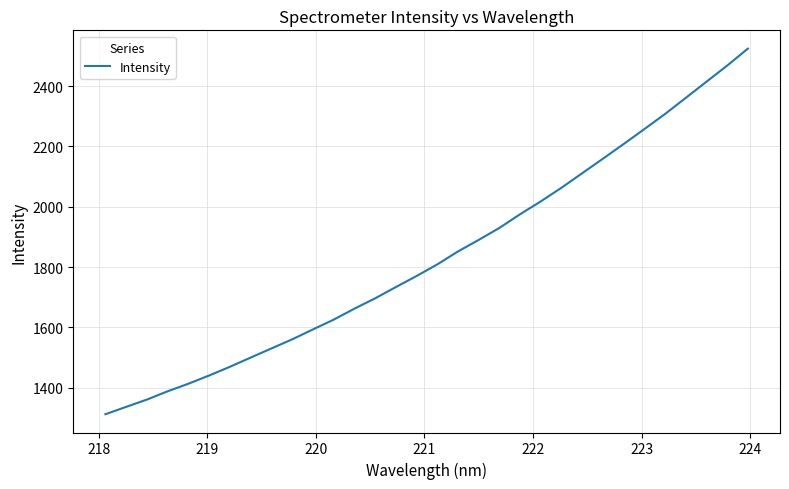

What is the difference between the maximum and minimum values?

1211.6